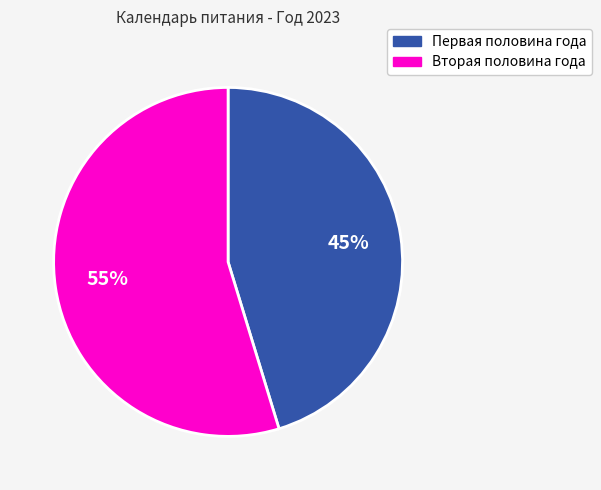

To the nearest percent, what is the average slice percentage?

50%